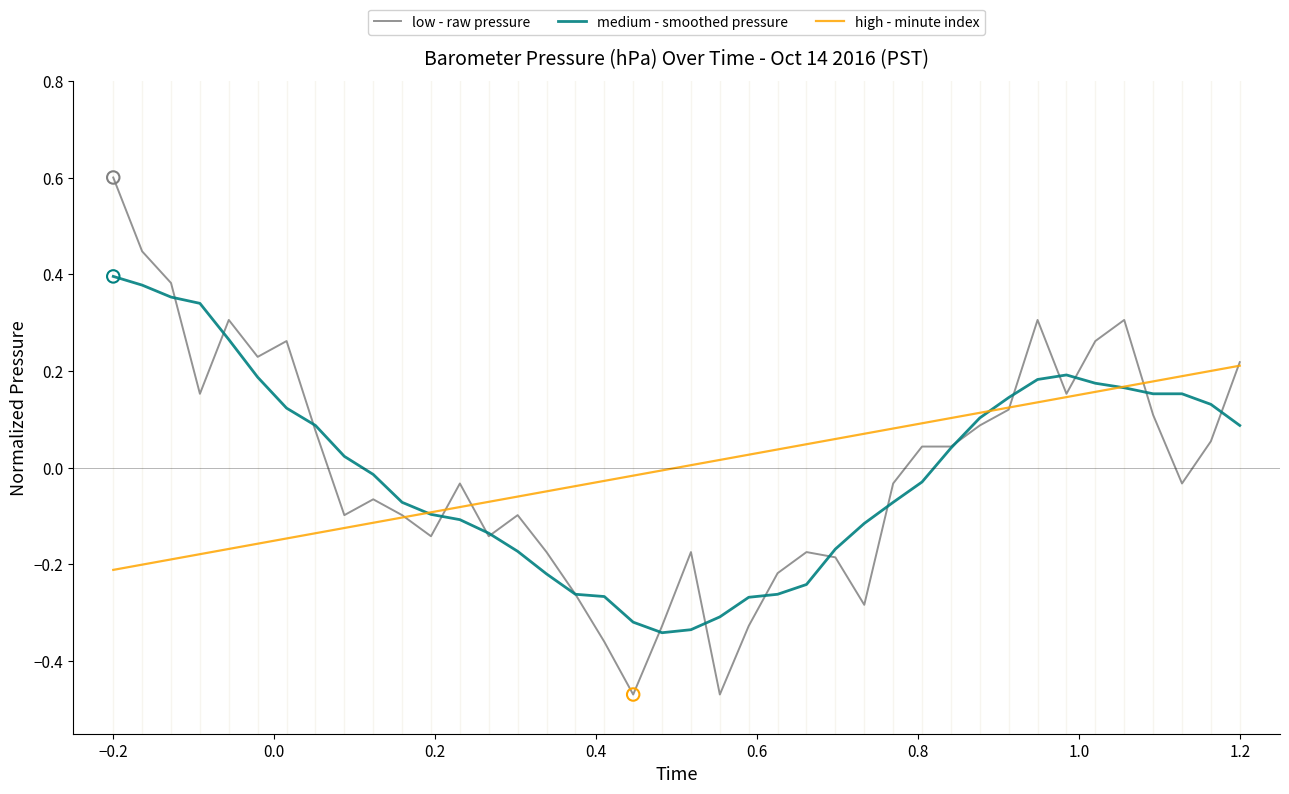

What is the maximum value for low - raw pressure?

0.6